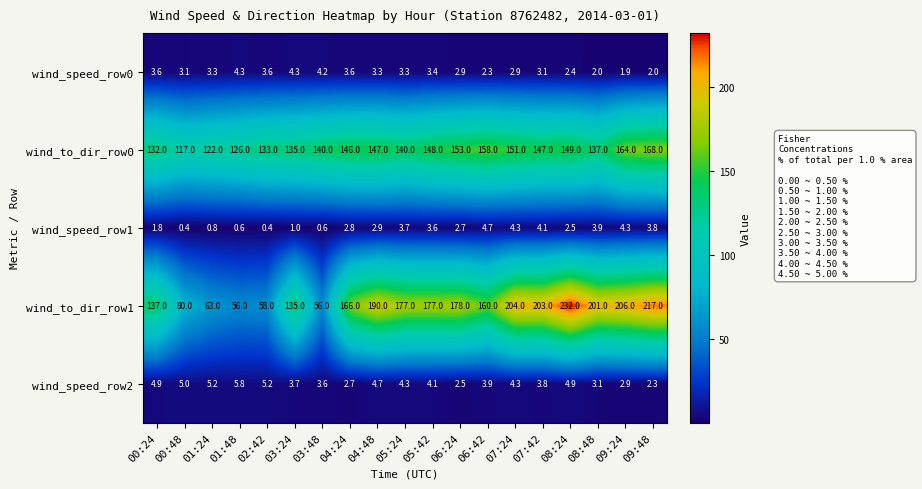

Between 03:48 and 06:42, which series saw the biggest shift?

wind_to_dir_row1